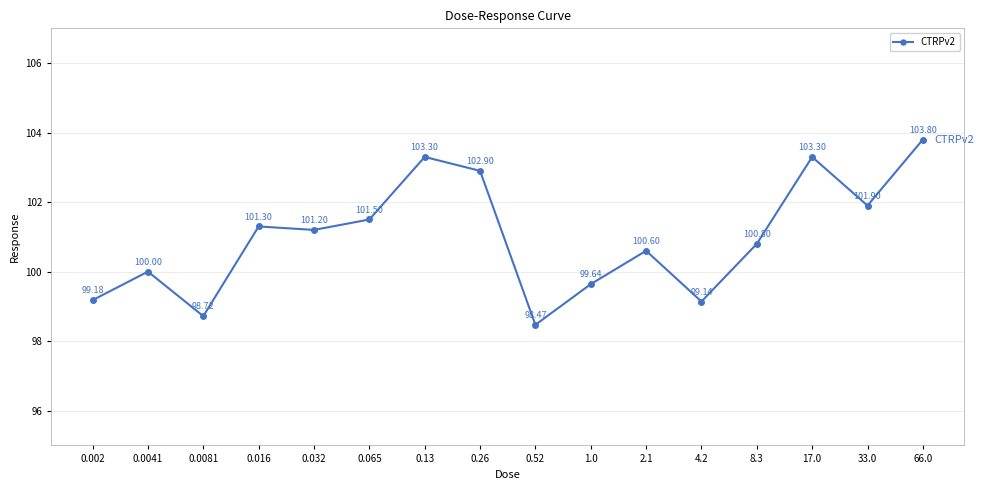

Count the number of categories in the chart.

16